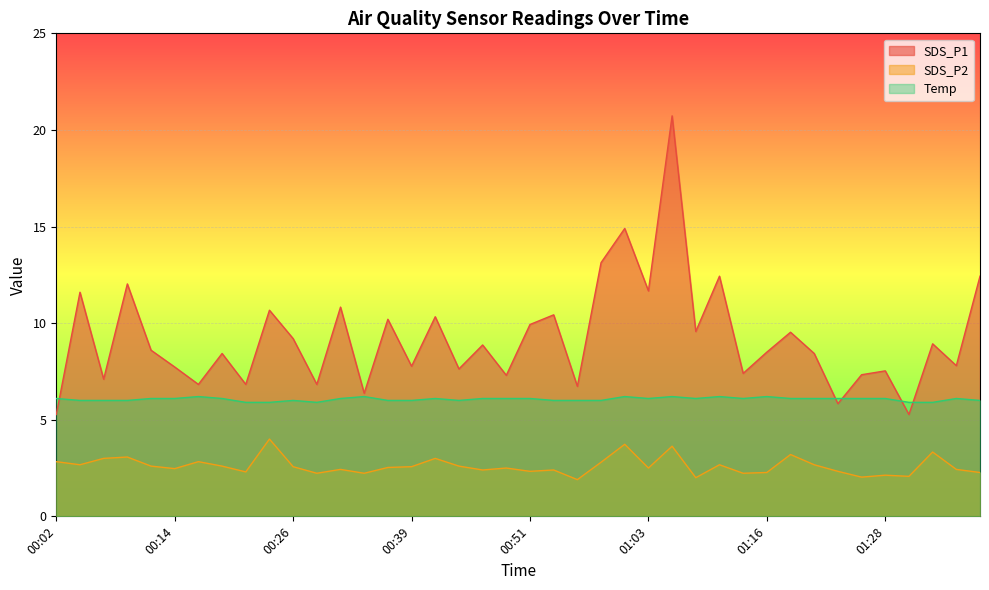

What is the sum of all Temp values?

242.5